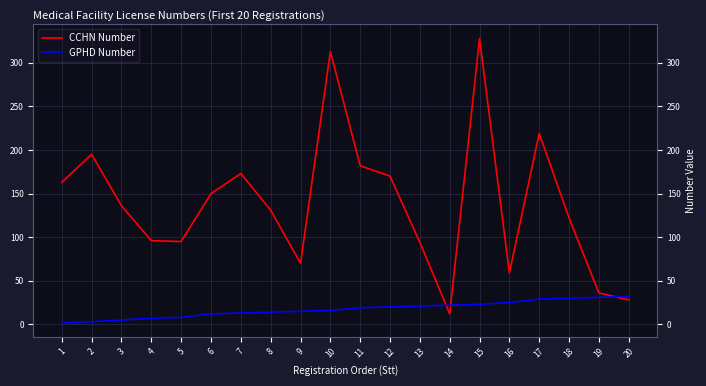

At which category is the sum across all series the highest?

15